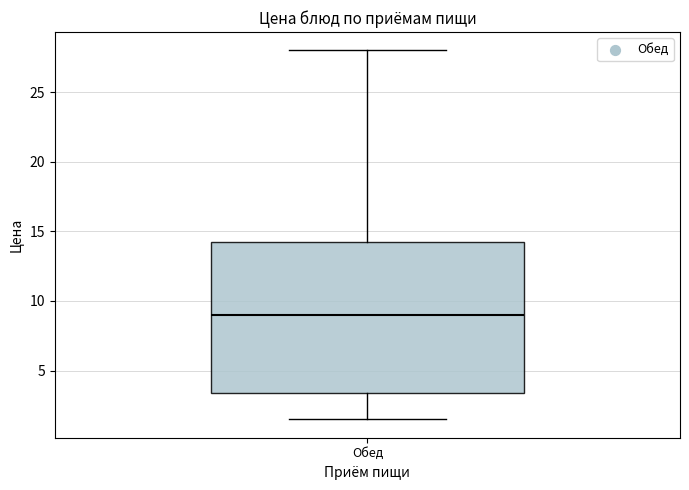

Where does the upper whisker of the box for Обед end on the y-axis? The values are not printed on the chart, so give them approximately, as read against the axis.

28.0